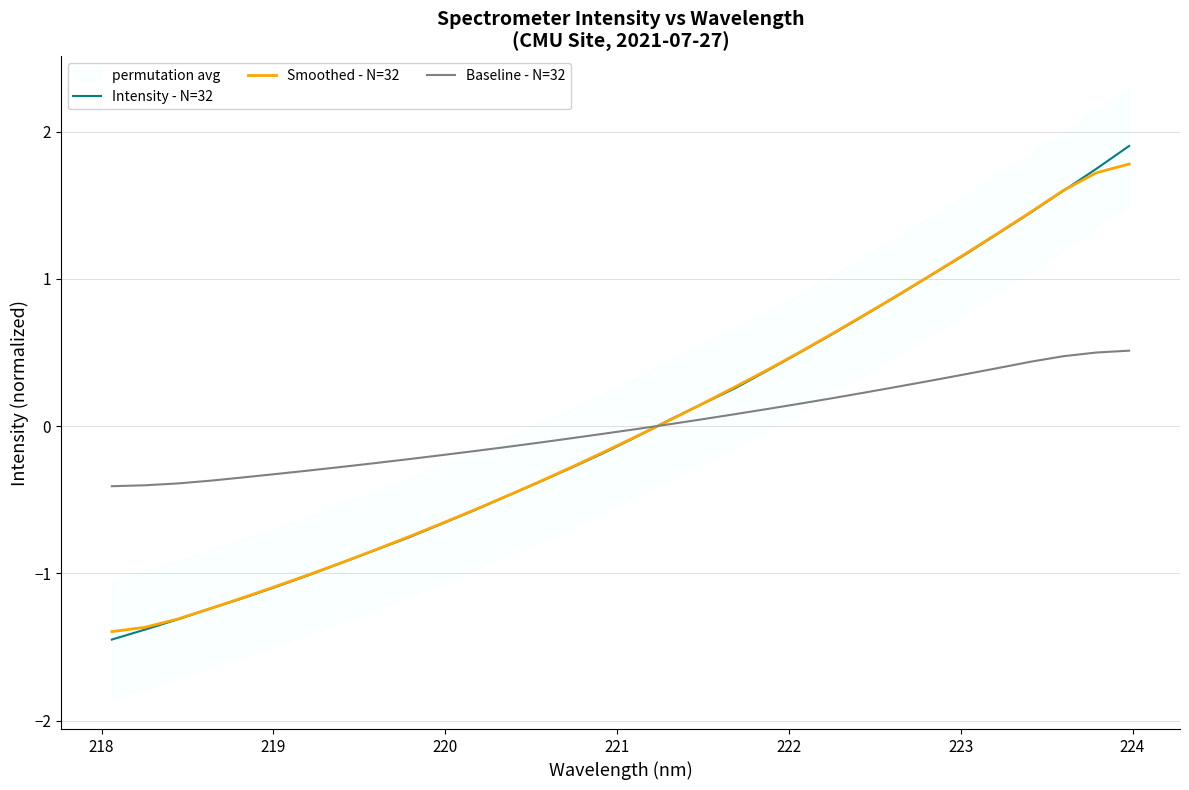

Rank the series by their average value, from highest to lowest.

Baseline - N=32, Intensity - N=32, Smoothed - N=32